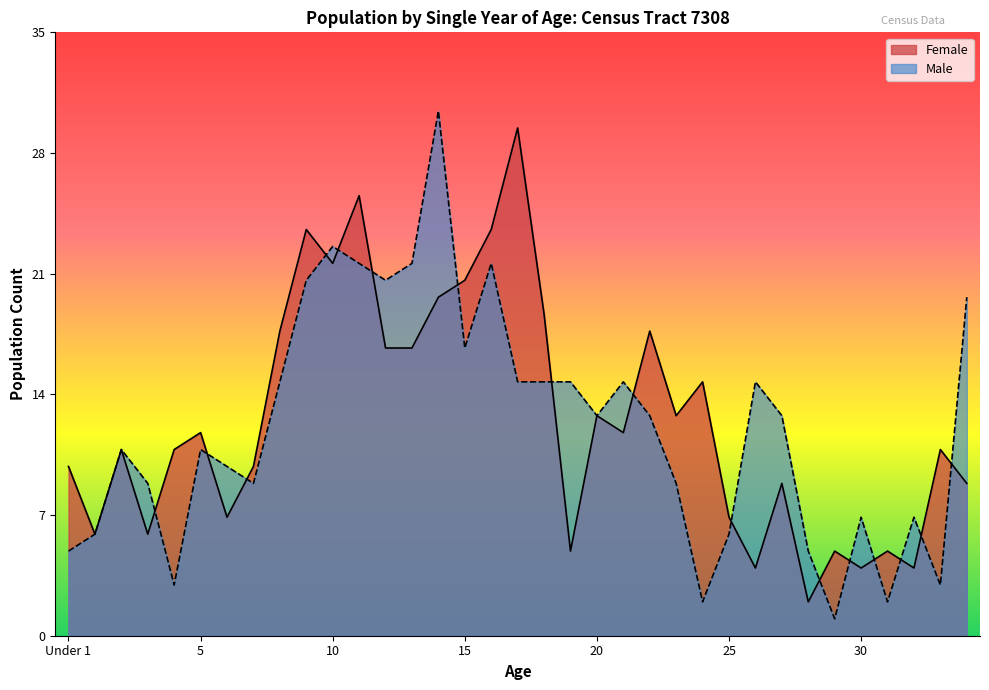

How many data points in Male are less than 13?

17